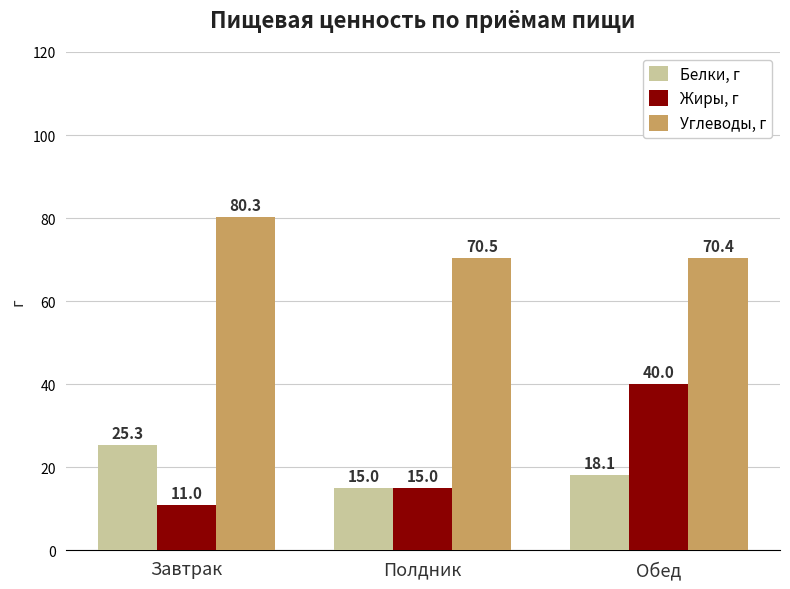

What position from the right is Обед?

1